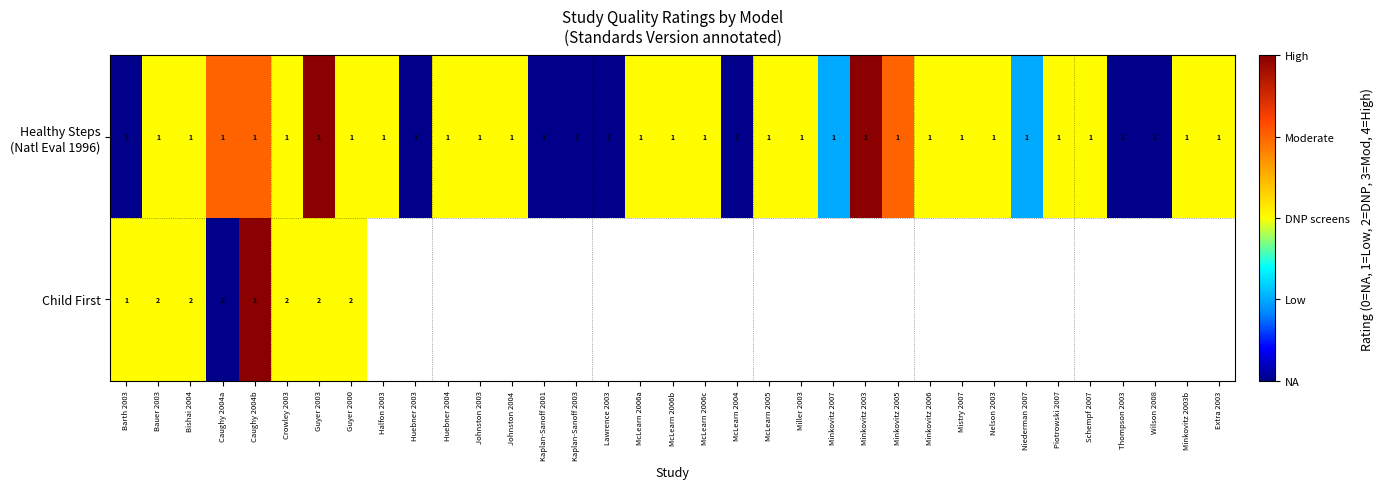

What is the total value across all series at Crowley 2003?

3